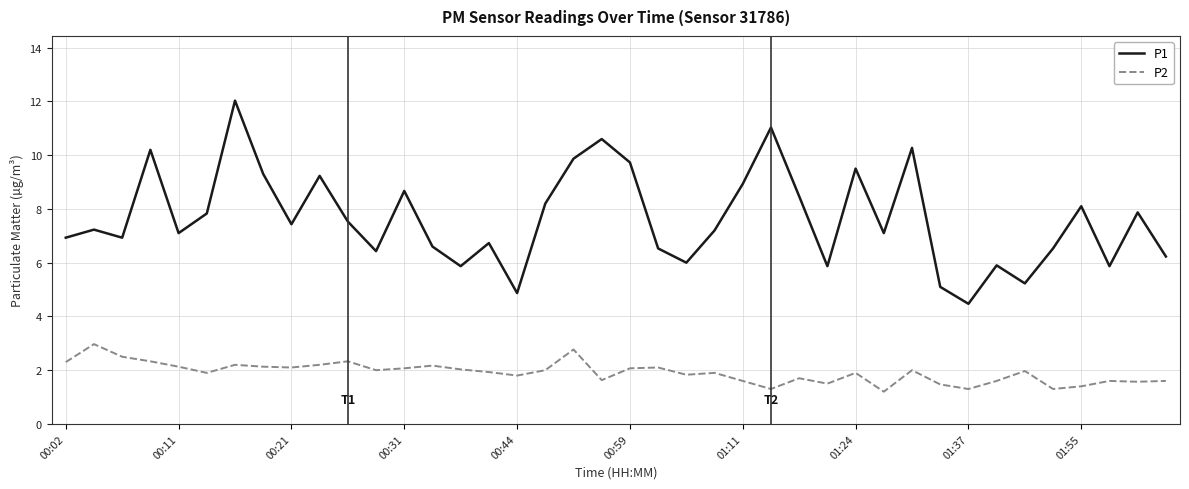

Rank the series by their average value, from highest to lowest.

P1, P2